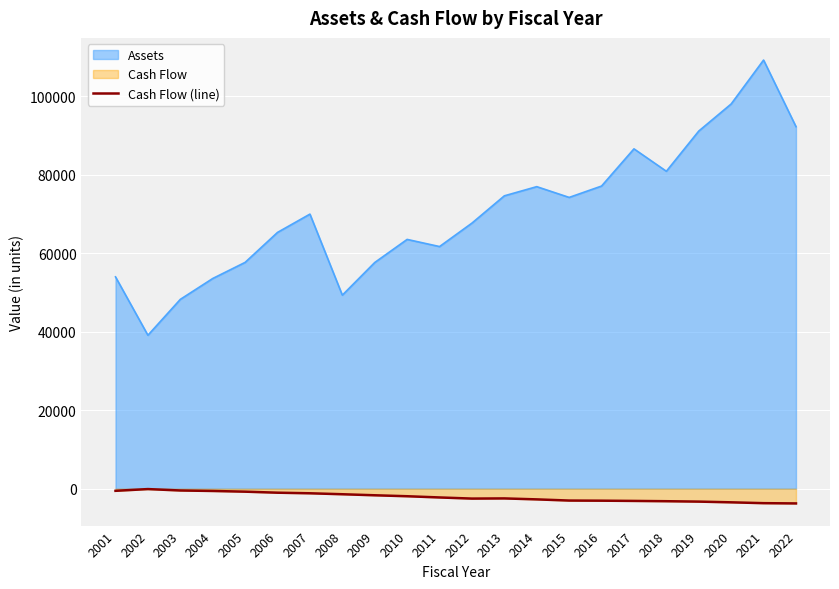

List the series in order of their peak value, lowest first.

Cash Flow (line), Assets